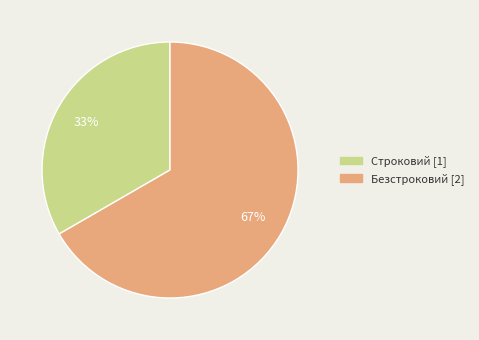

True or false: Безстроковий accounts for 52% of the total.

False